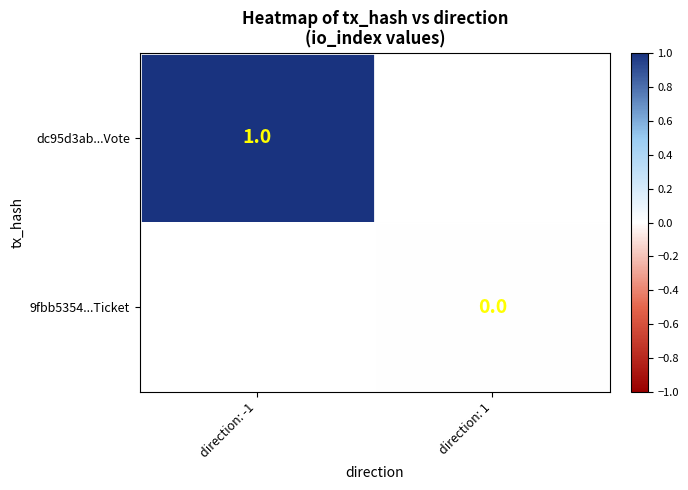

What is the greatest value displayed?

1.0